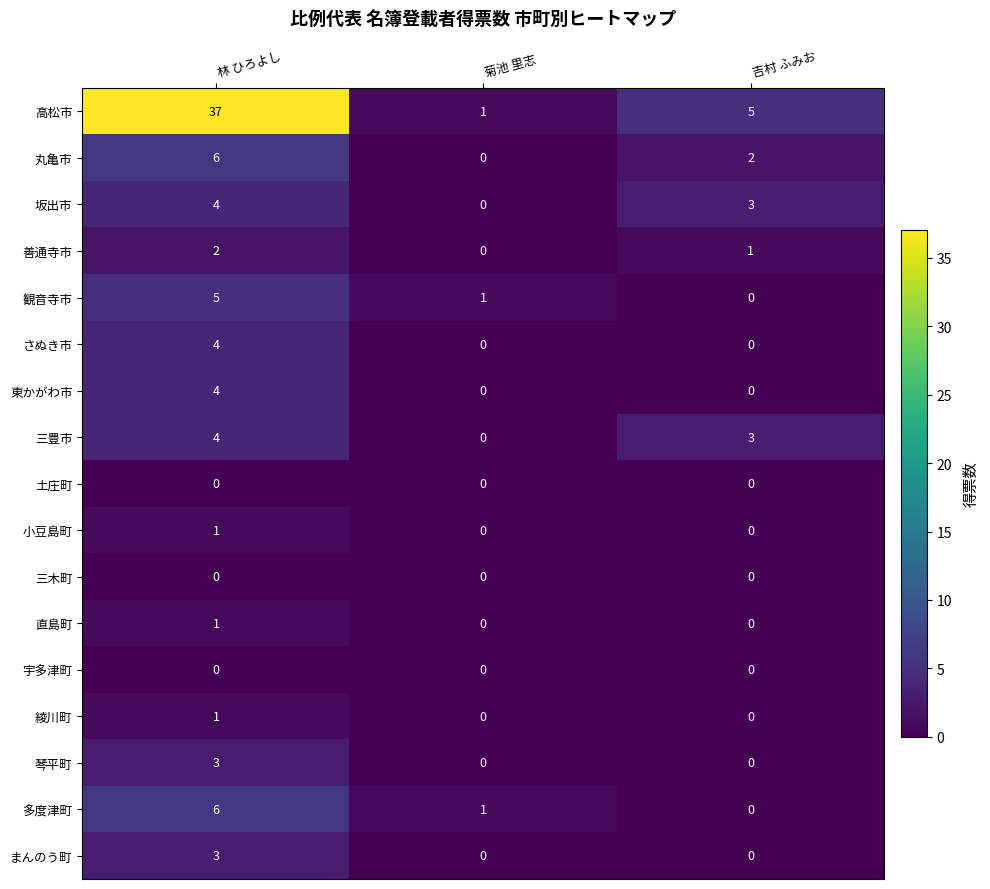

What is the difference between the maximum and second lowest values in the さぬき市 series?

4